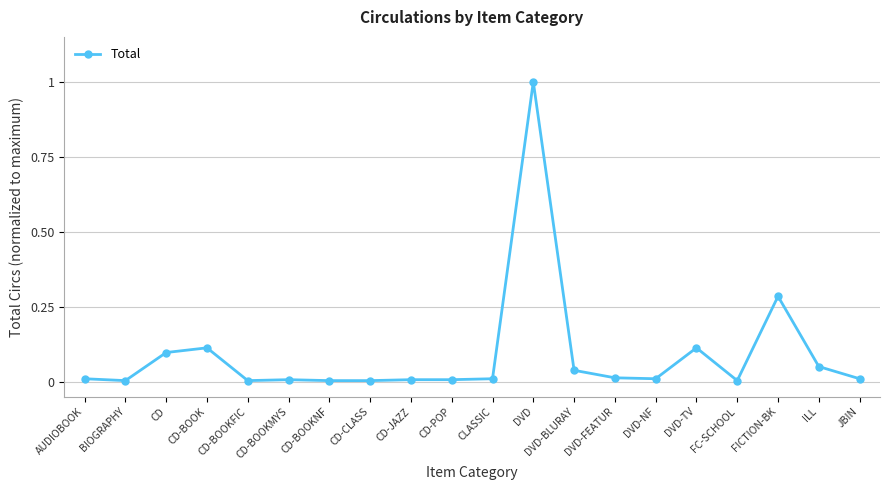

Does the chart have visible grid lines?

Yes